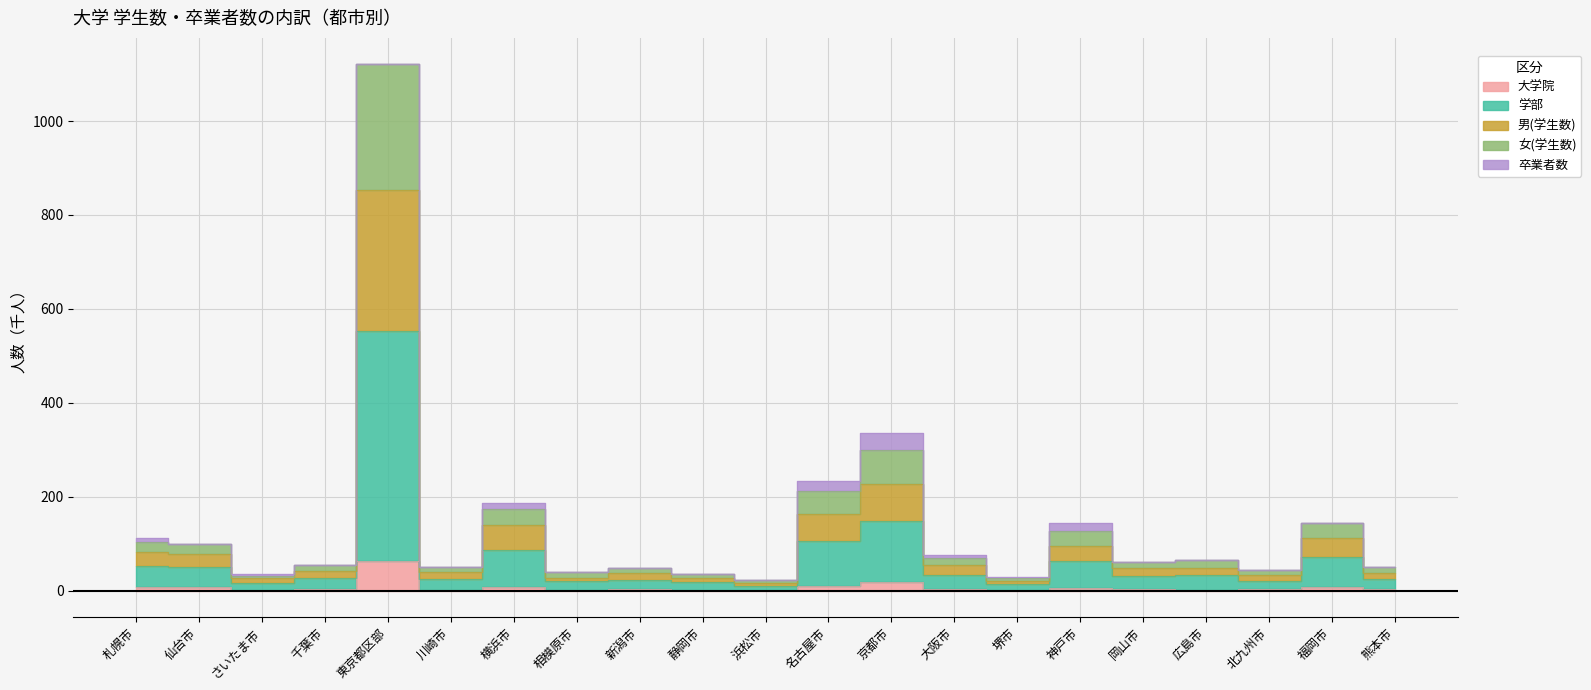

What is the average value of the 大学院 series?

7.3